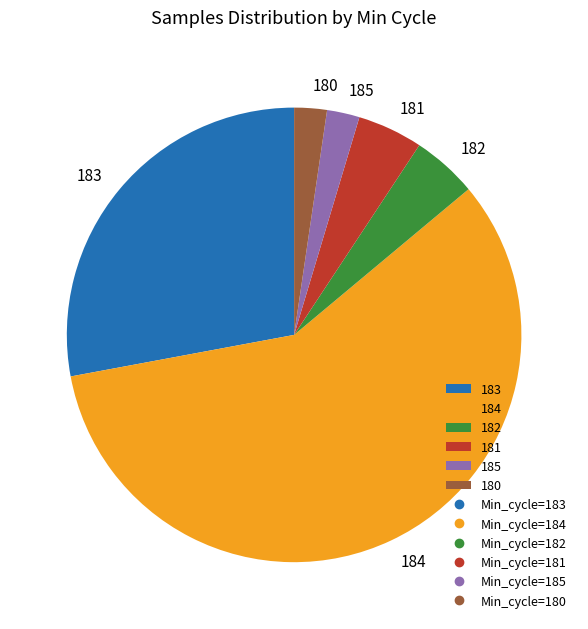

What is the ratio of the value at 183 to the value at 184?

0.5